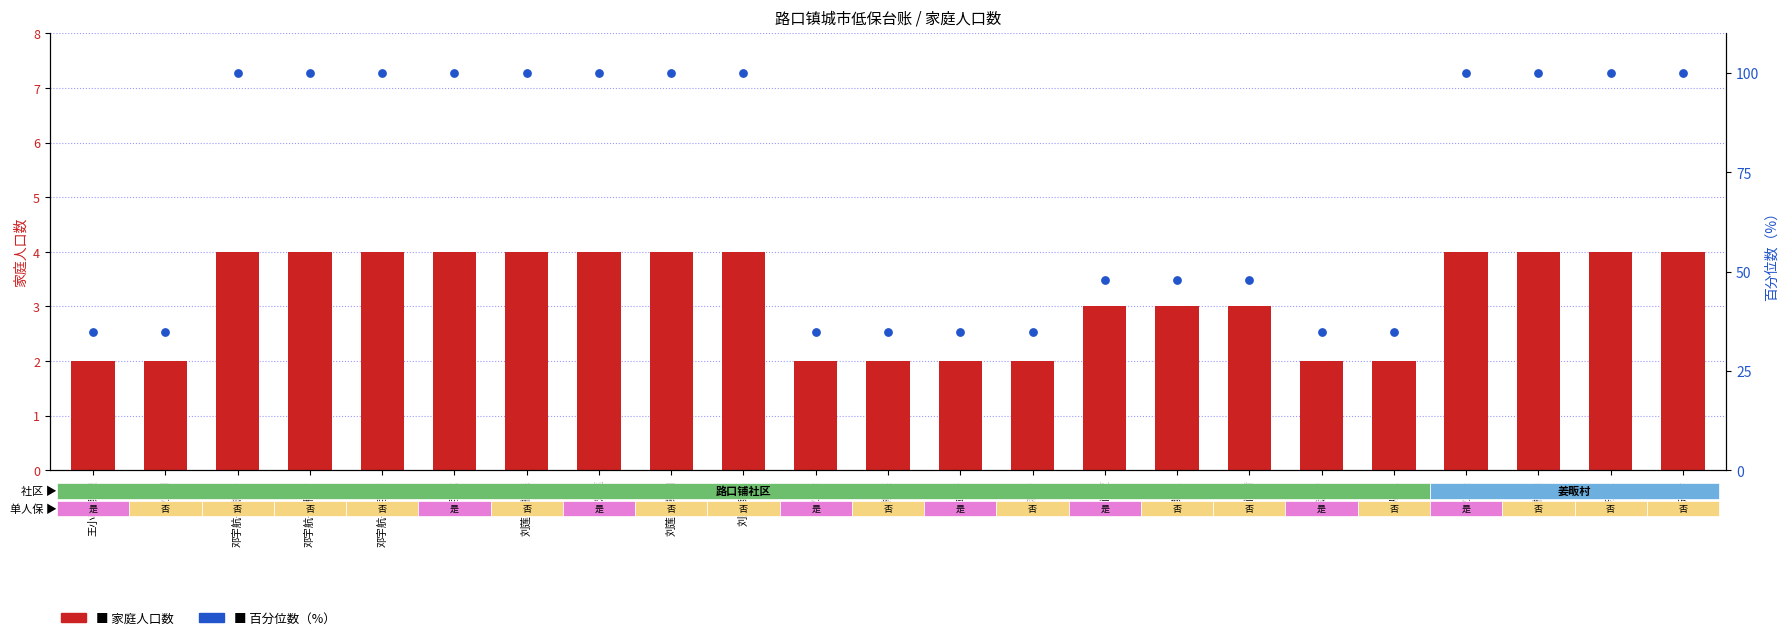

Which series has the largest total across all categories?

百分位数